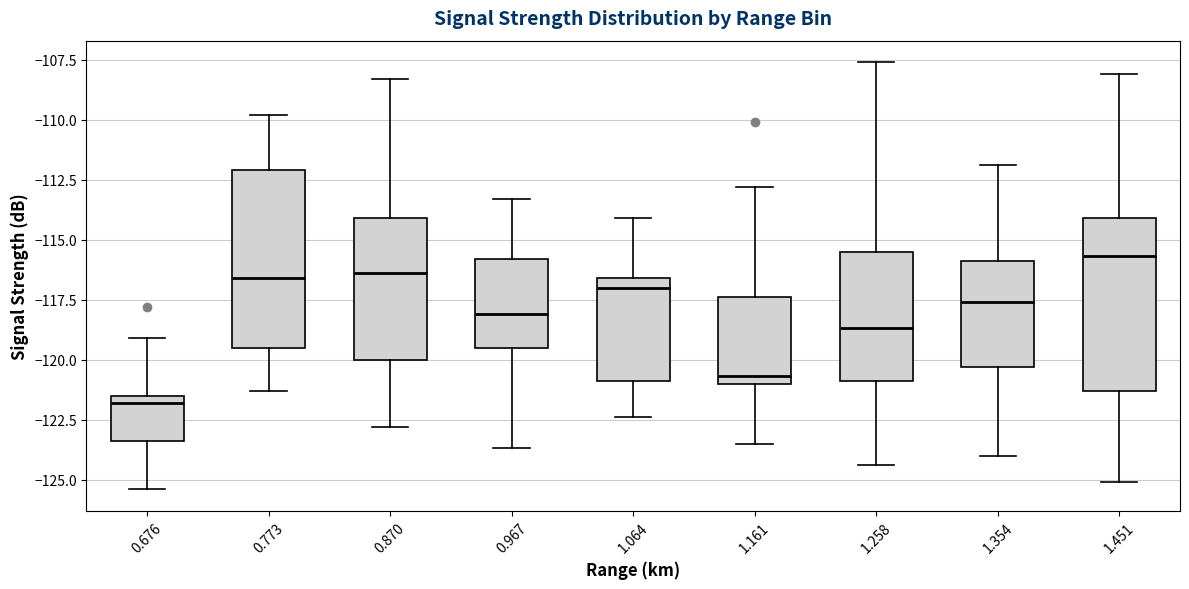

Which box's median line is the lowest?

0.676